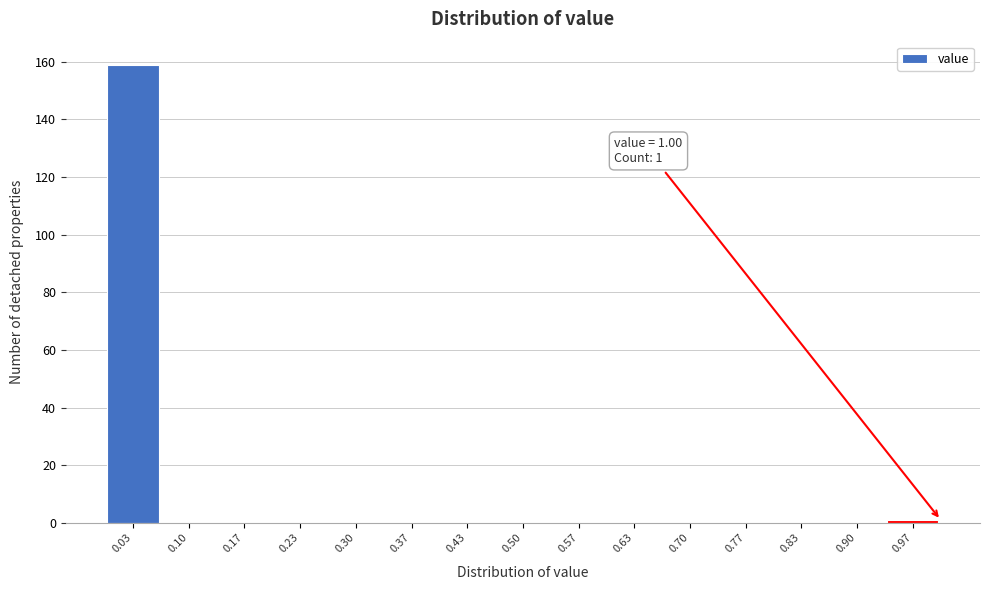

Which range on the x-axis has the tallest bar?

0.00 to 0.07